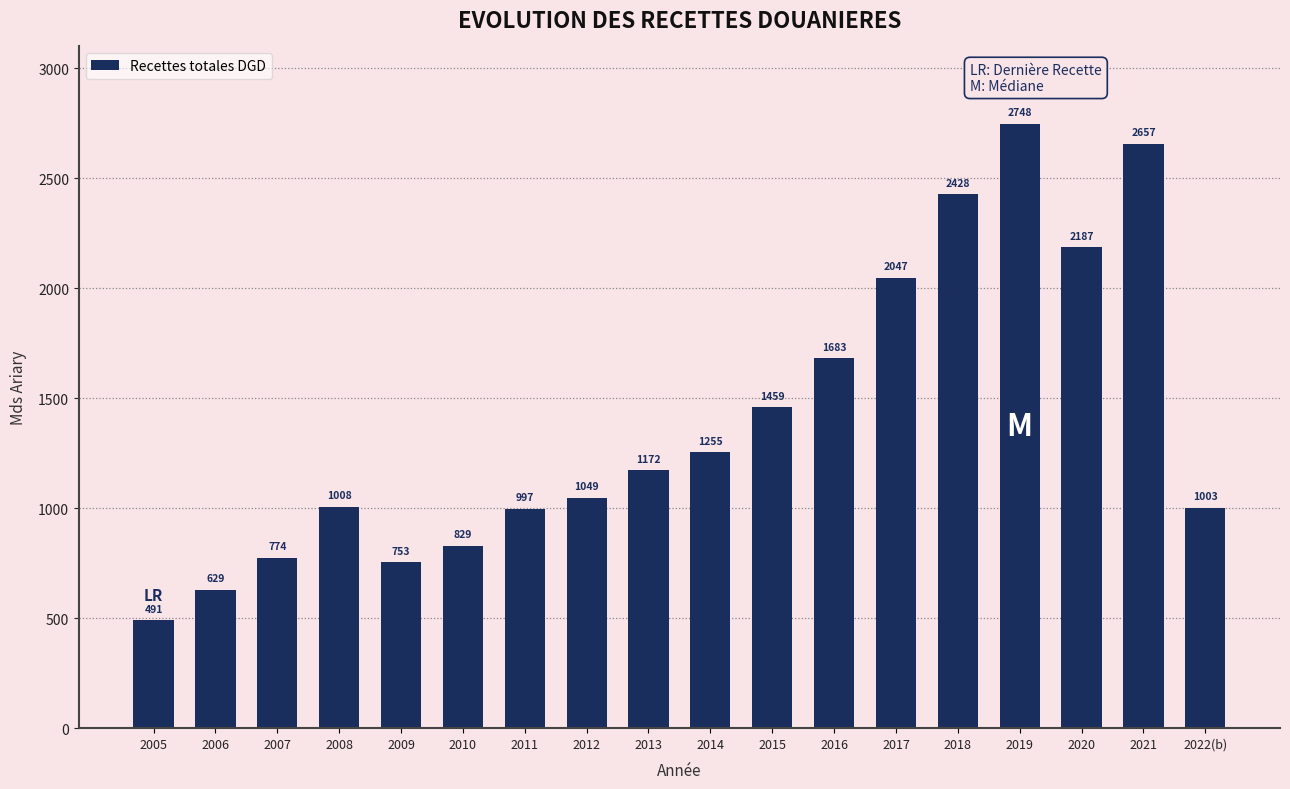

What is the sum of all values?

25170.9